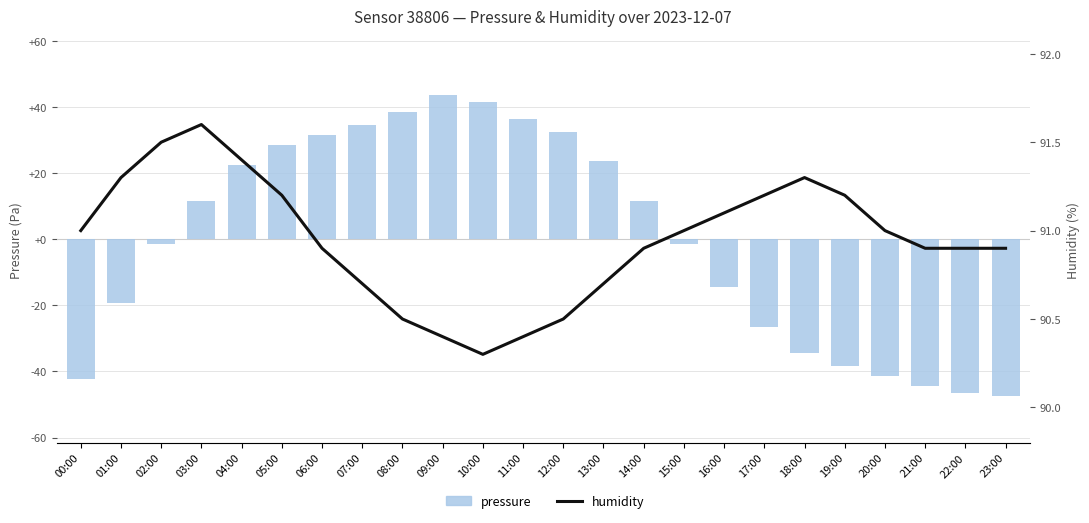

At how many categories does at least one series exceed -42?

24